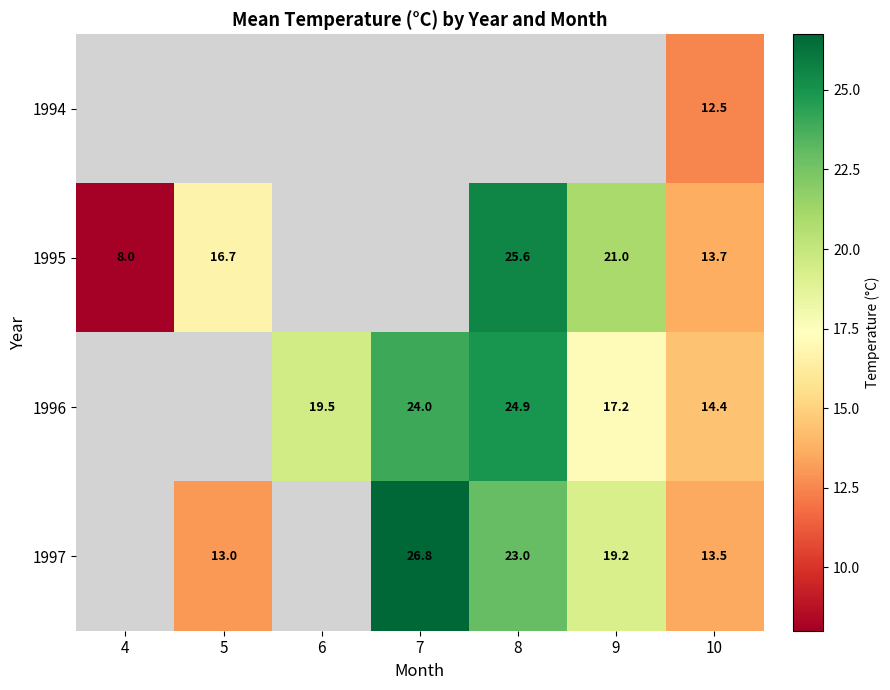

True or false: 1996 has a value of 17.2 at 9.

True